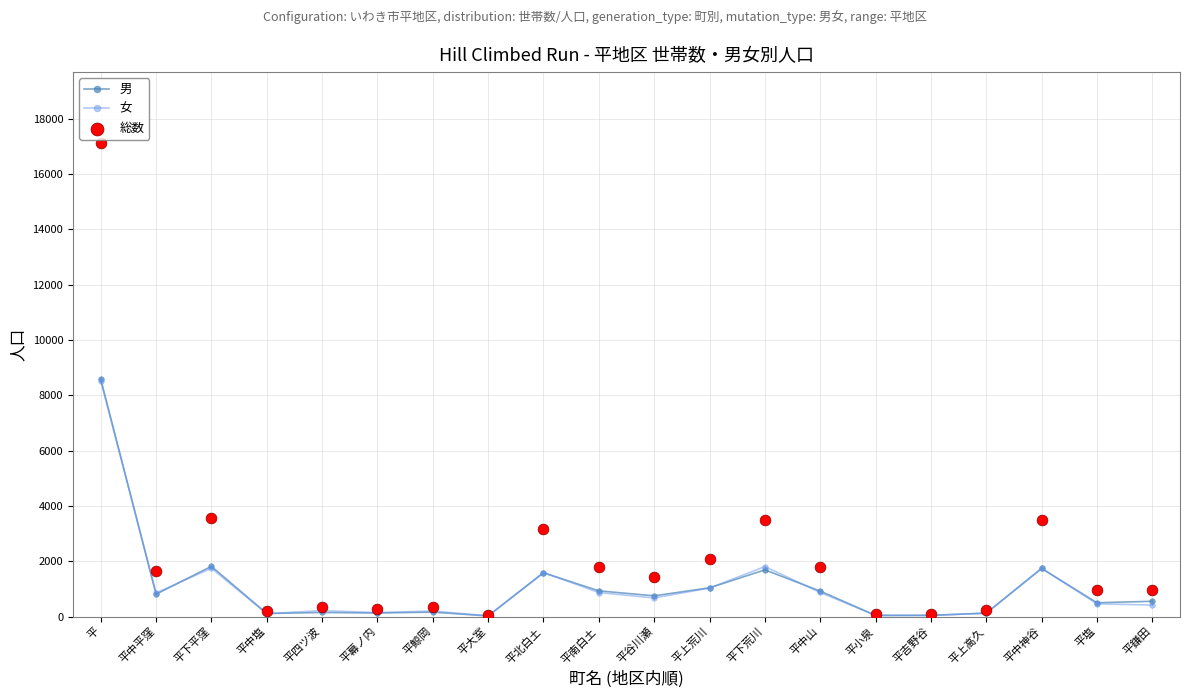

Which series has the widest spread of Y values?

総数